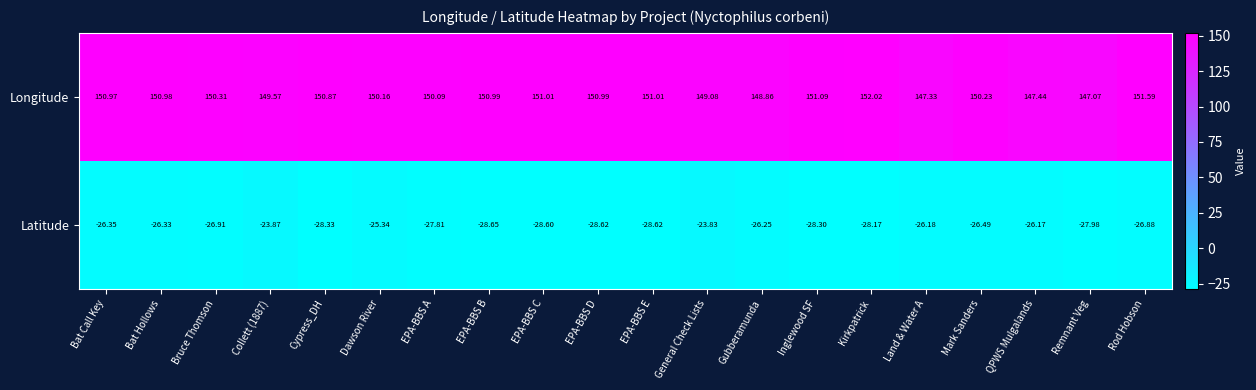

Which series has the largest total across all categories?

Longitude